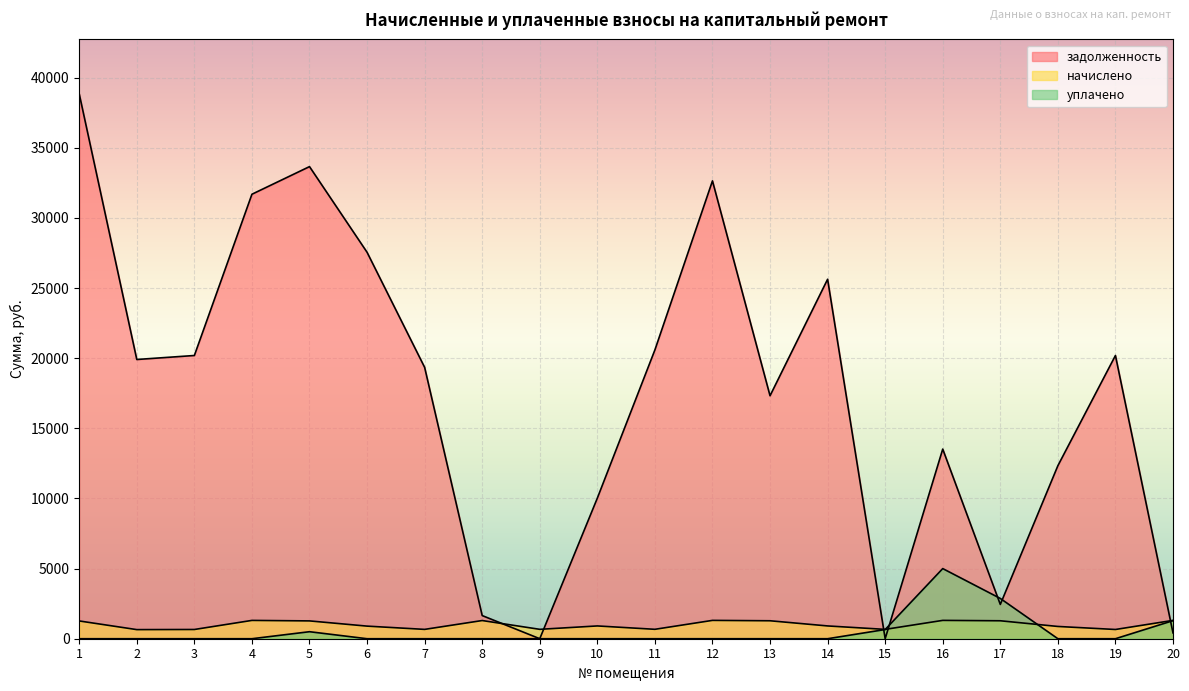

Does the chart display data point markers on the line(s)?

No